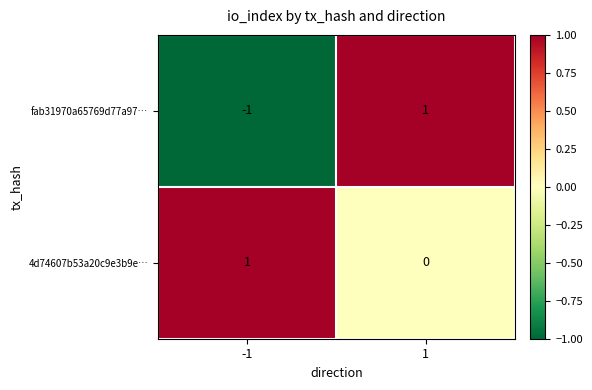

What is the difference between the highest and lowest values at -1?

2